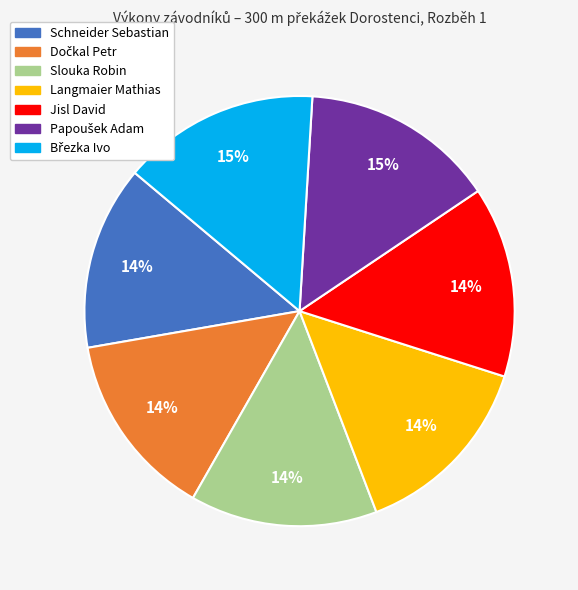

The Slouka Robin slice represents 19% of the pie. True or false?

False